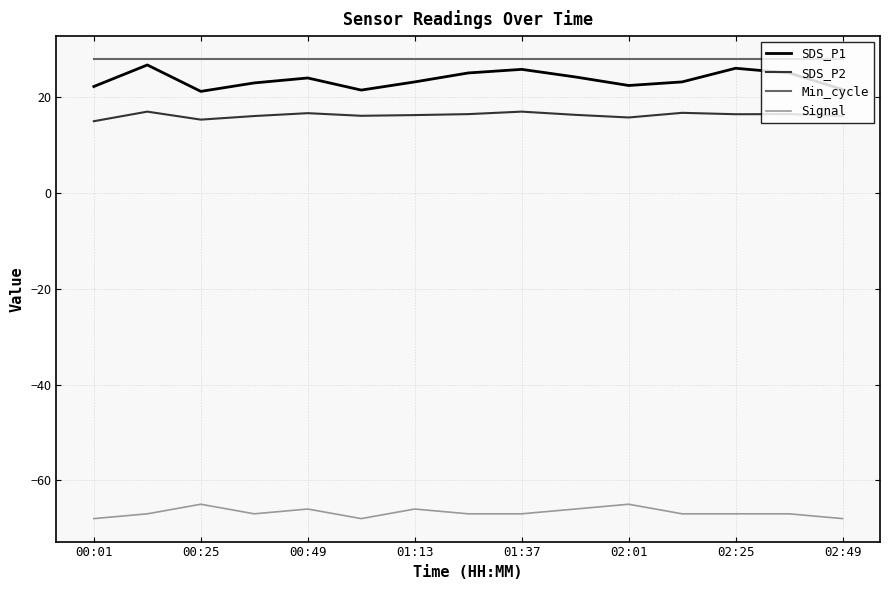

What is the greatest value displayed?

28.0